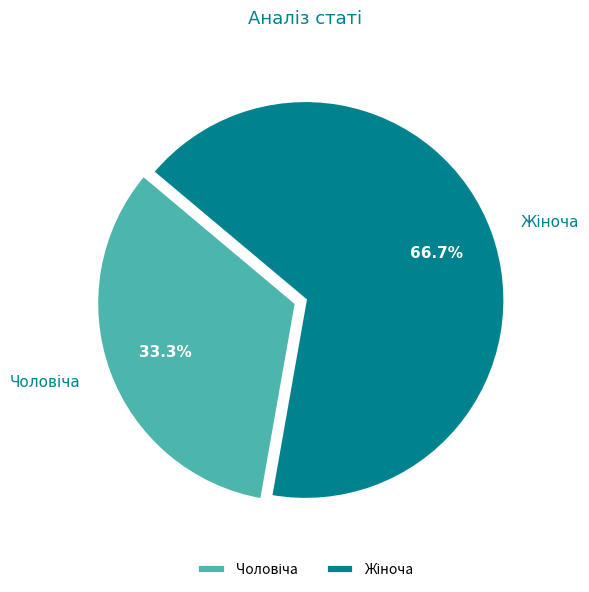

How many segments does this pie chart have?

2